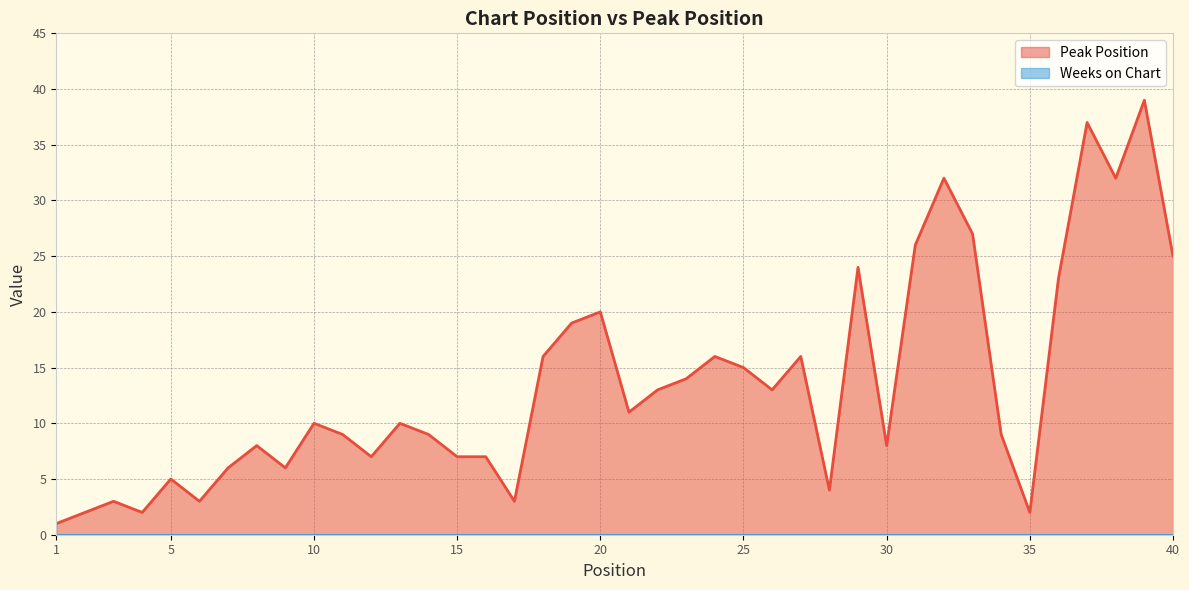

The value at 30 is 4. True or false?

False